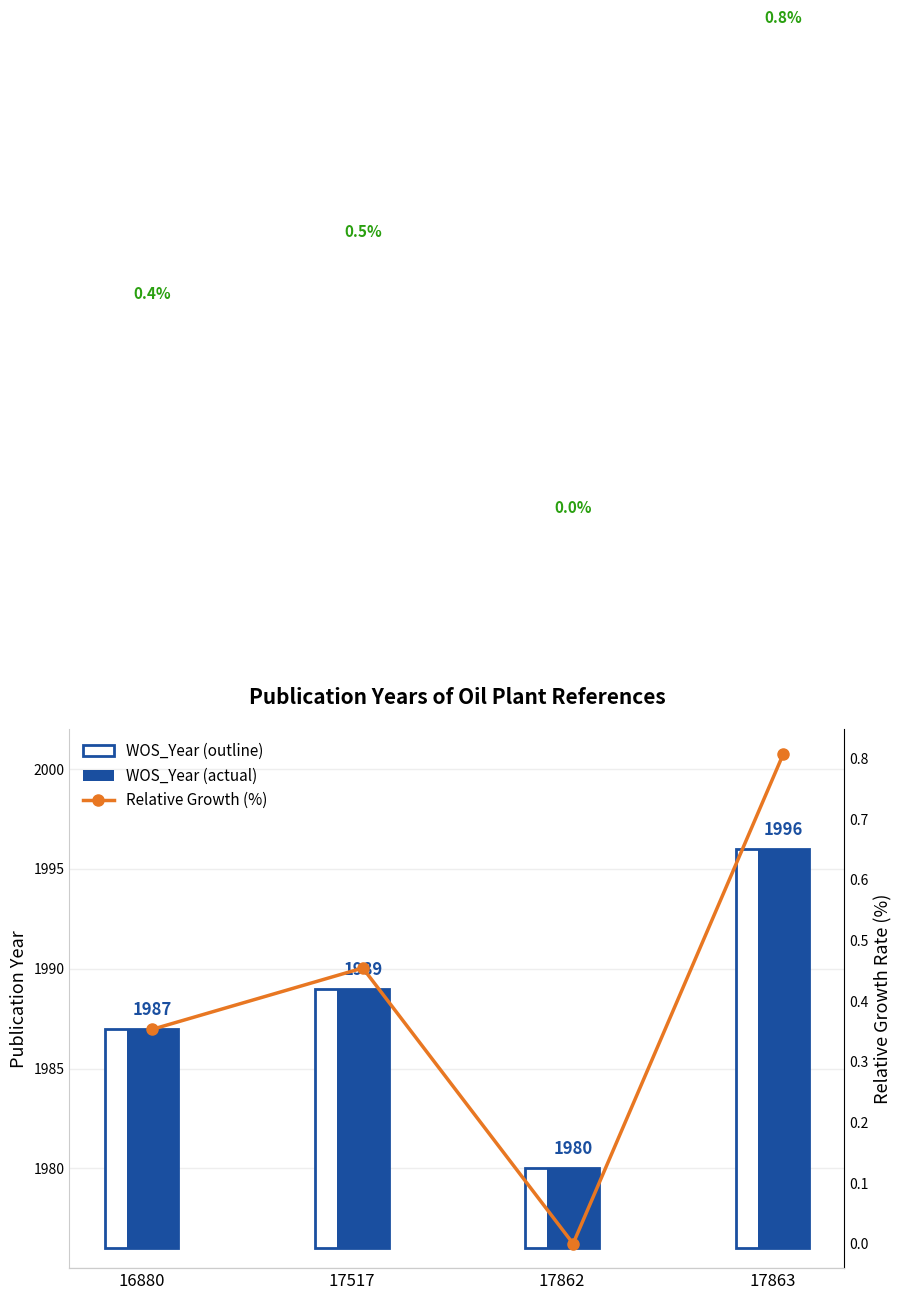

Is the value of WOS_Year (actual) at 17863 greater than the value of Relative Growth (%) at 16880?

Yes